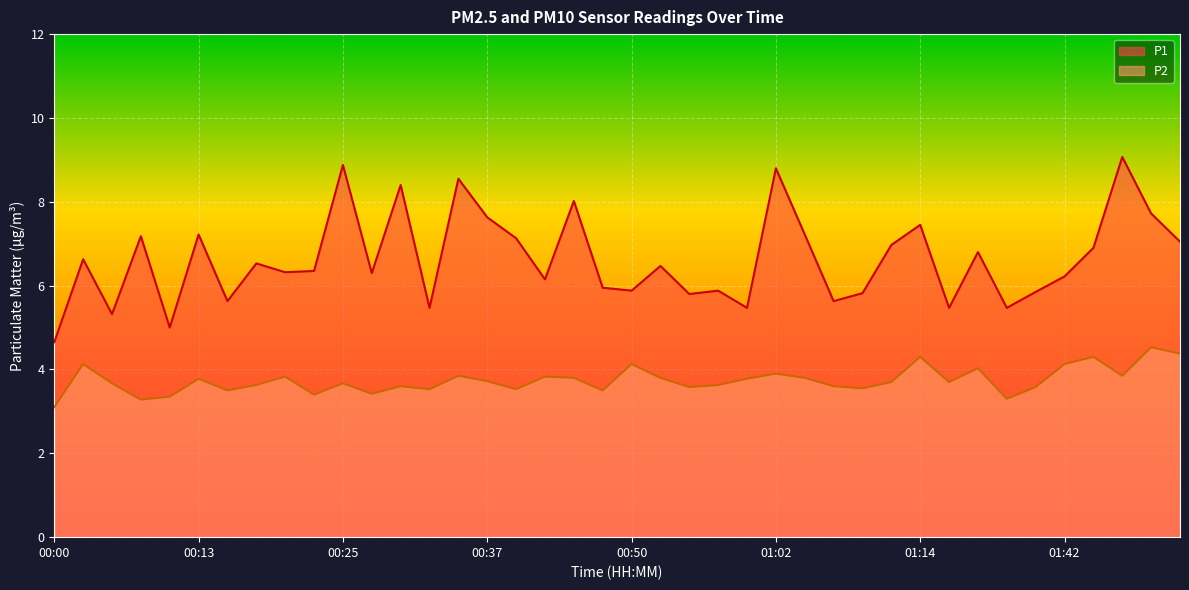

Reading right to left, what are all the values shown in this chart?

P1: 01:52=7.0	01:49=7.7	01:47=9.1	01:44=6.9	01:42=6.2	01:39=5.8	01:34=5.5	01:29=6.8	01:17=5.5	01:14=7.5	01:12=7.0	01:09=5.8	01:07=5.6	01:04=7.2	01:02=8.8	00:59=5.5	00:57=5.9	00:55=5.8	00:52=6.5	00:50=5.9	00:47=6.0	00:45=8.0	00:42=6.2	00:40=7.1	00:37=7.6	00:35=8.6	00:32=5.5	00:30=8.4	00:27=6.3	00:25=8.9	00:23=6.3	00:20=6.3	00:18=6.5	00:15=5.6	00:13=7.2	00:10=5.0	00:08=7.2	00:05=5.3	00:03=6.6	00:00=4.7
P2: 01:52=4.4	01:49=4.5	01:47=3.9	01:44=4.3	01:42=4.1	01:39=3.6	01:34=3.3	01:29=4.0	01:17=3.7	01:14=4.3	01:12=3.7	01:09=3.5	01:07=3.6	01:04=3.8	01:02=3.9	00:59=3.8	00:57=3.6	00:55=3.6	00:52=3.8	00:50=4.1	00:47=3.5	00:45=3.8	00:42=3.8	00:40=3.5	00:37=3.7	00:35=3.9	00:32=3.5	00:30=3.6	00:27=3.4	00:25=3.7	00:23=3.4	00:20=3.8	00:18=3.6	00:15=3.5	00:13=3.8	00:10=3.4	00:08=3.3	00:05=3.7	00:03=4.1	00:00=3.1